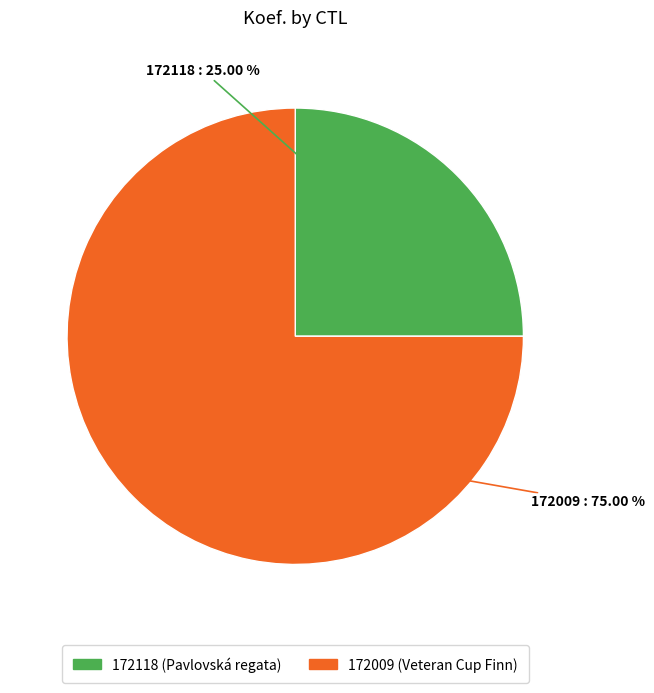

Is there a majority slice in this chart?

Yes